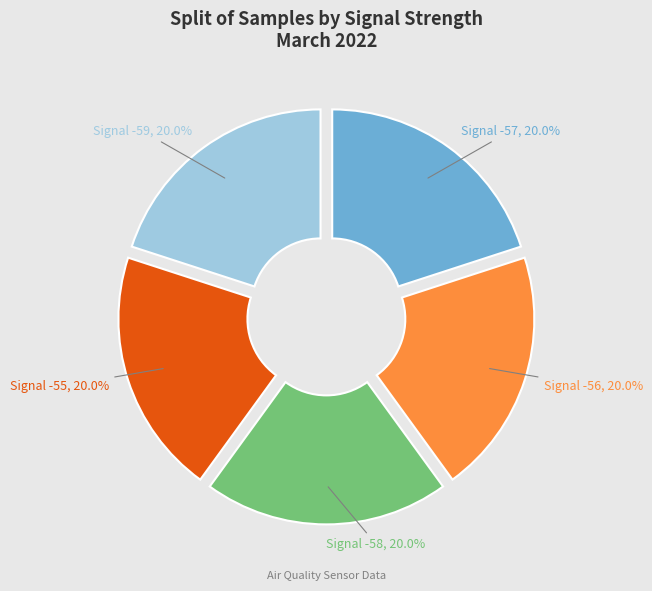

Is there a majority slice in this chart?

No